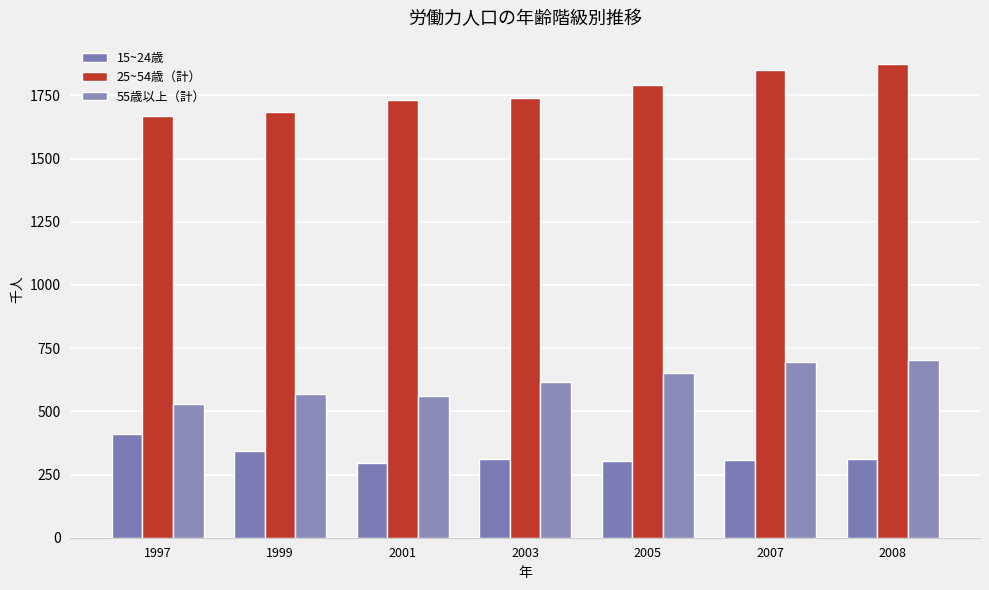

Reading right to left, transcribe all the data shown in this chart.

15~24歳: 310	308	302	310	295	343	410
25~54歳（計）: 1873	1850	1790	1739	1732	1686	1670
55歳以上（計）: 702	695	650	615	561	569	531